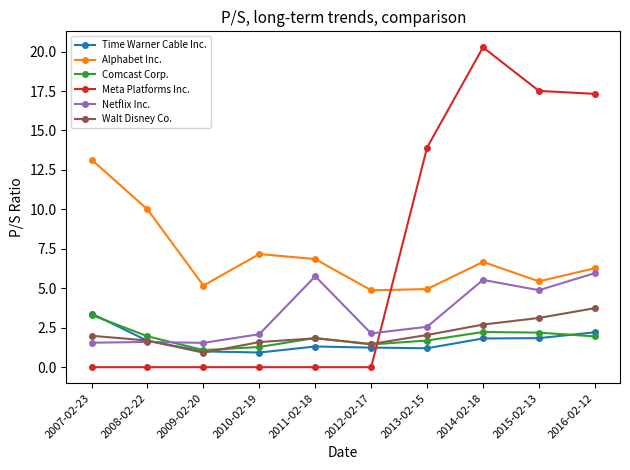

How many times do Comcast Corp. and Netflix Inc. cross each other?

1